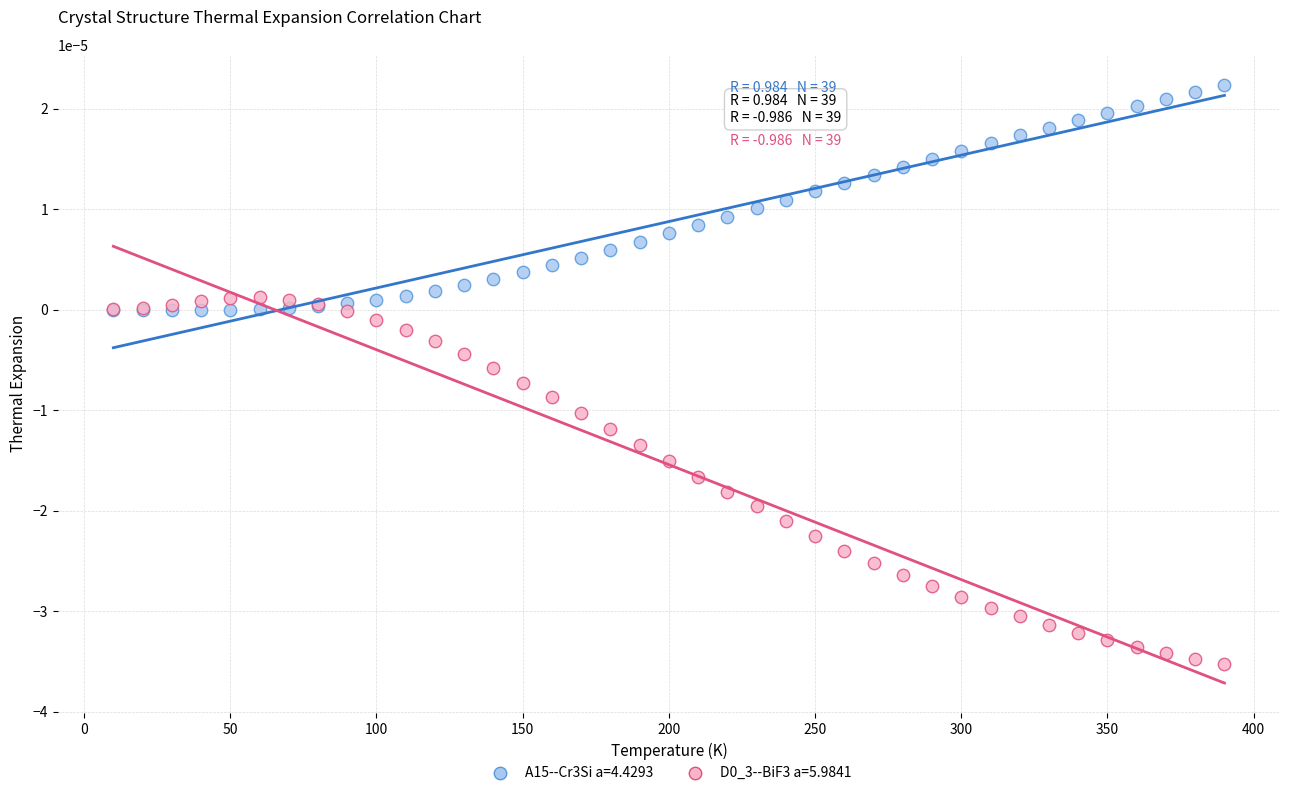

Which series contains the highest Y value?

A15--Cr3Si a=4.4293